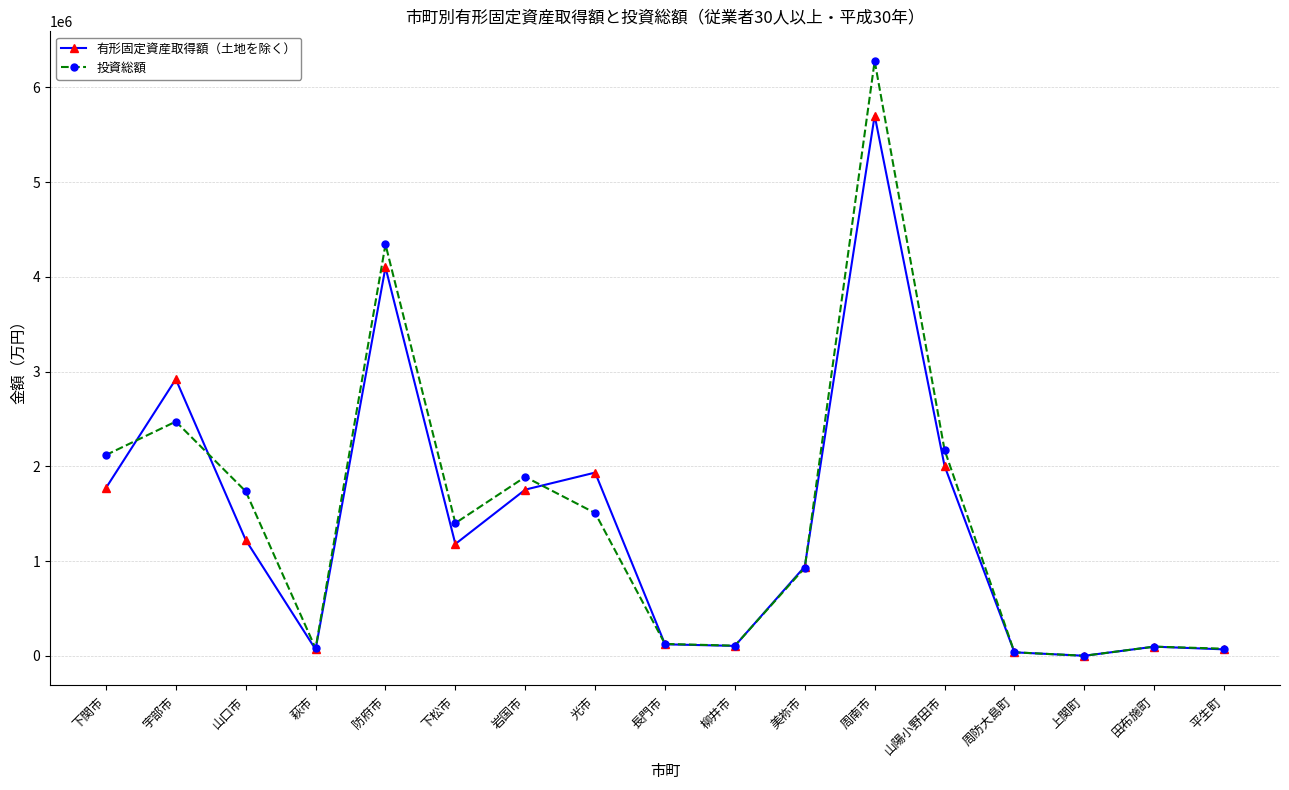

What is the difference between the 有形固定資産取得額（土地を除く） values at 宇部市 and 防府市?

1180871